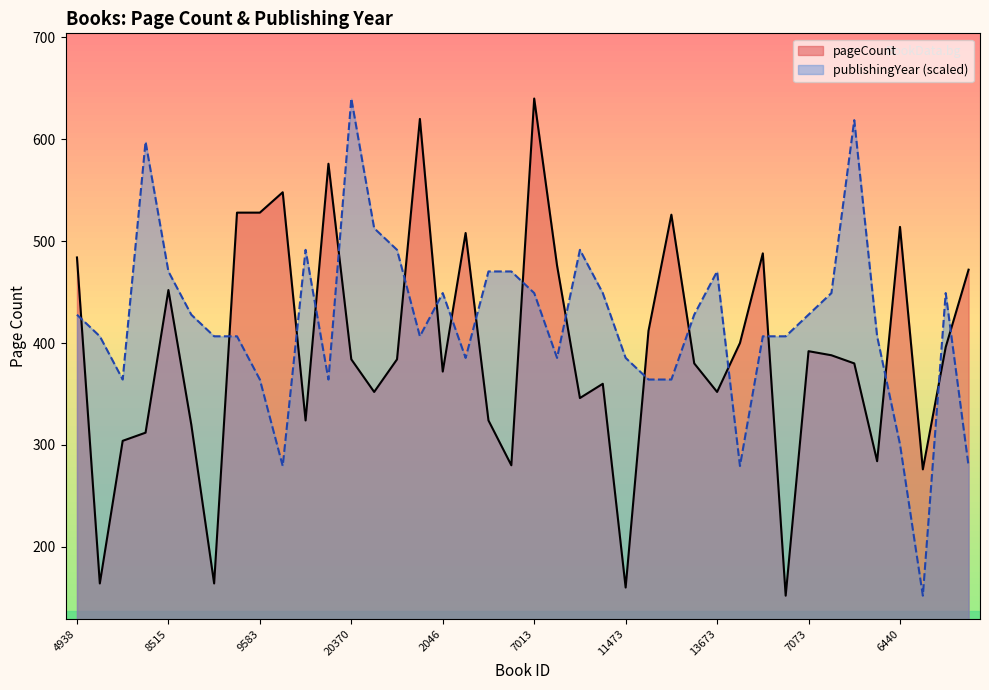

Which series has the largest total across all categories?

publishingYear (scaled)